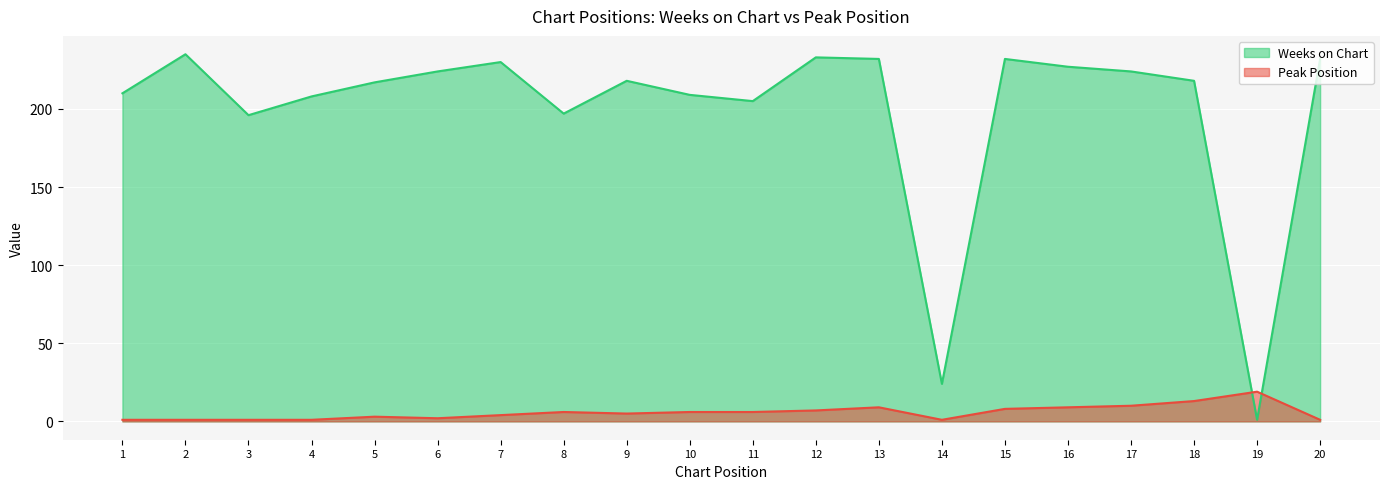

What is the difference between the highest and lowest values at 11?

199